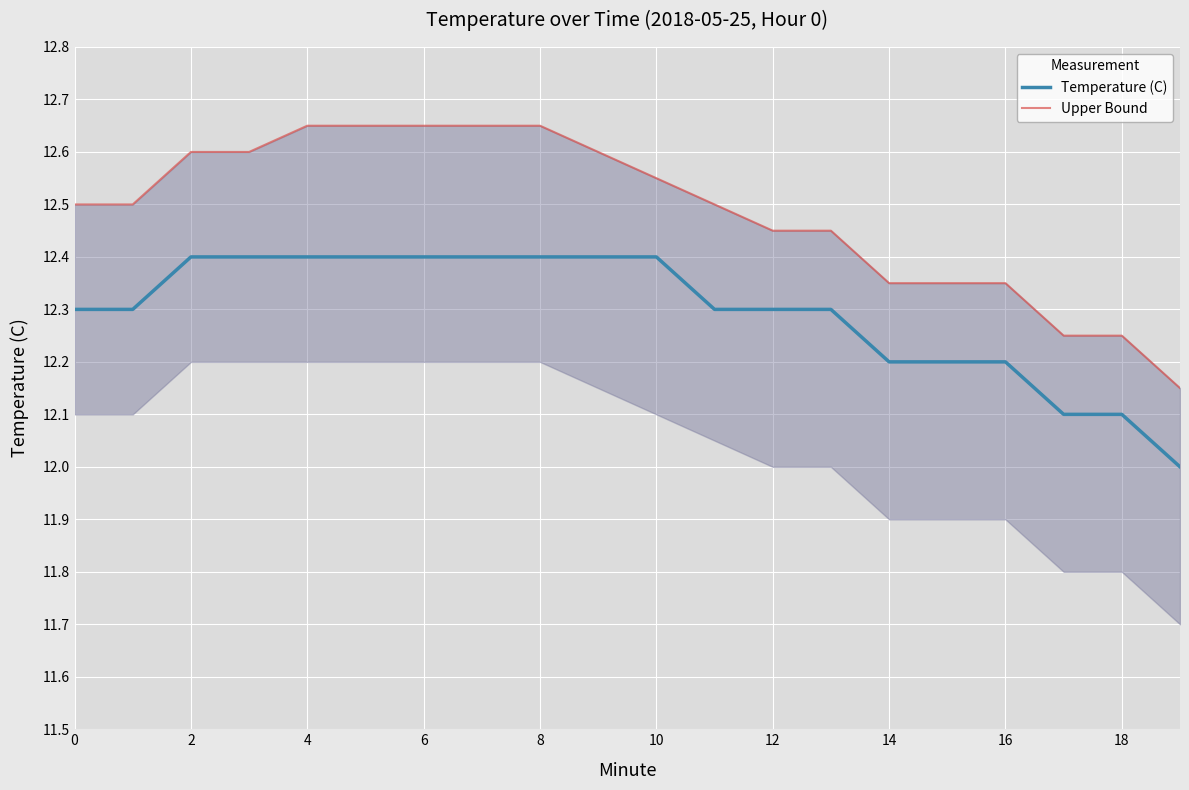

What is the total value across all series at 15?

24.5